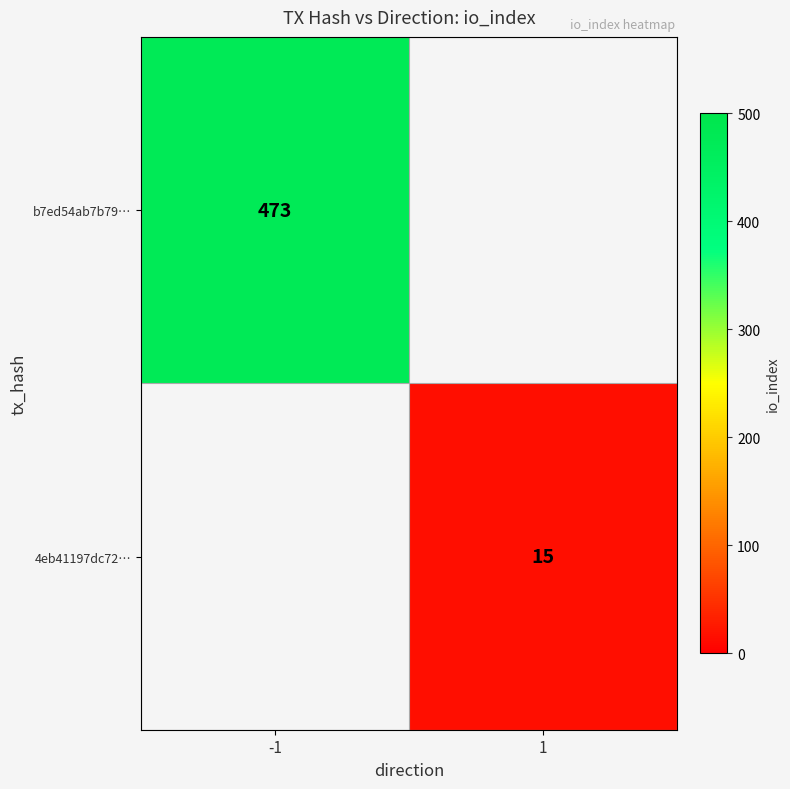

Is it true that 4eb41197dc72… equals 23 at 1?

False